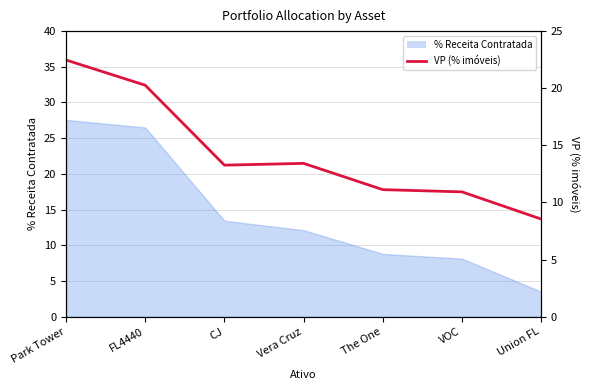

At which label is the value closest to 15?

Vera Cruz